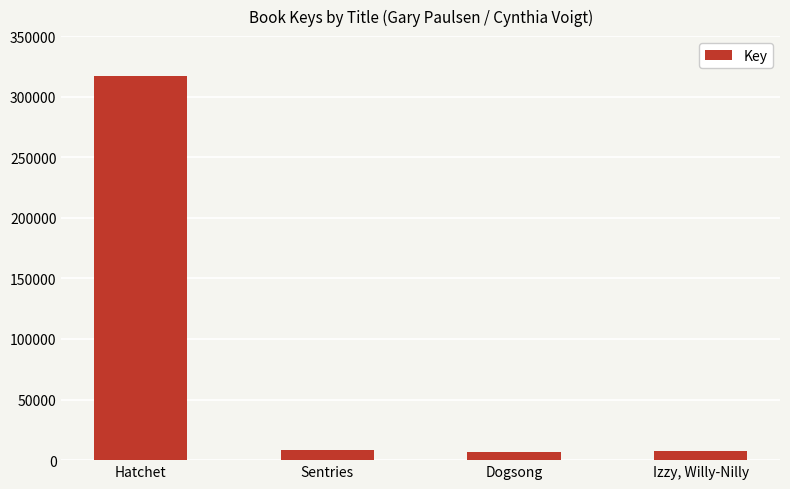

List the labels in order of value, largest first.

Hatchet, Sentries, Izzy, Willy-Nilly, Dogsong